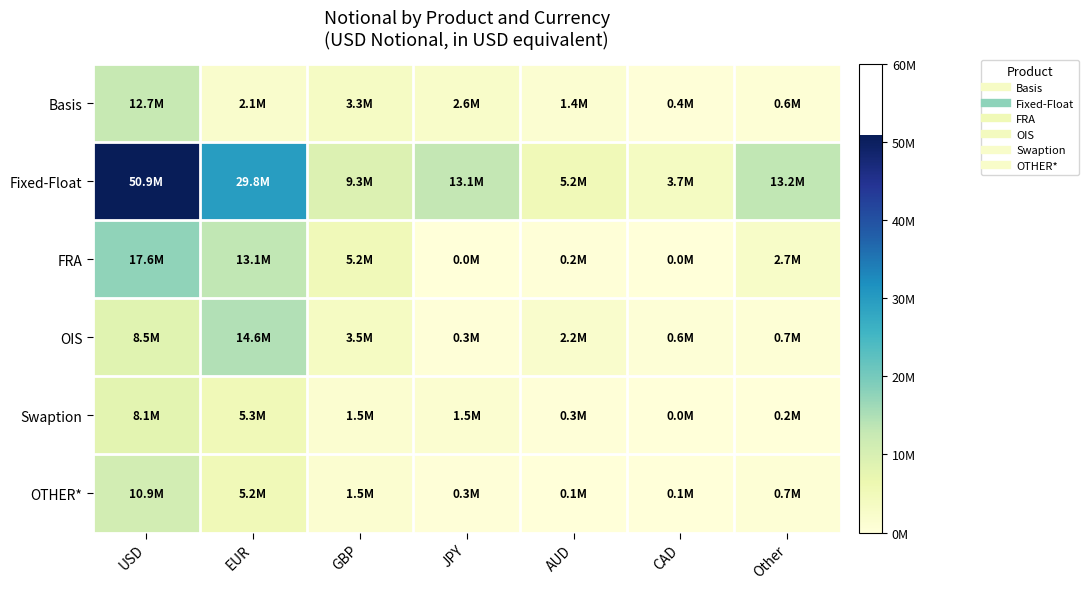

How many distinct data groups are displayed?

6